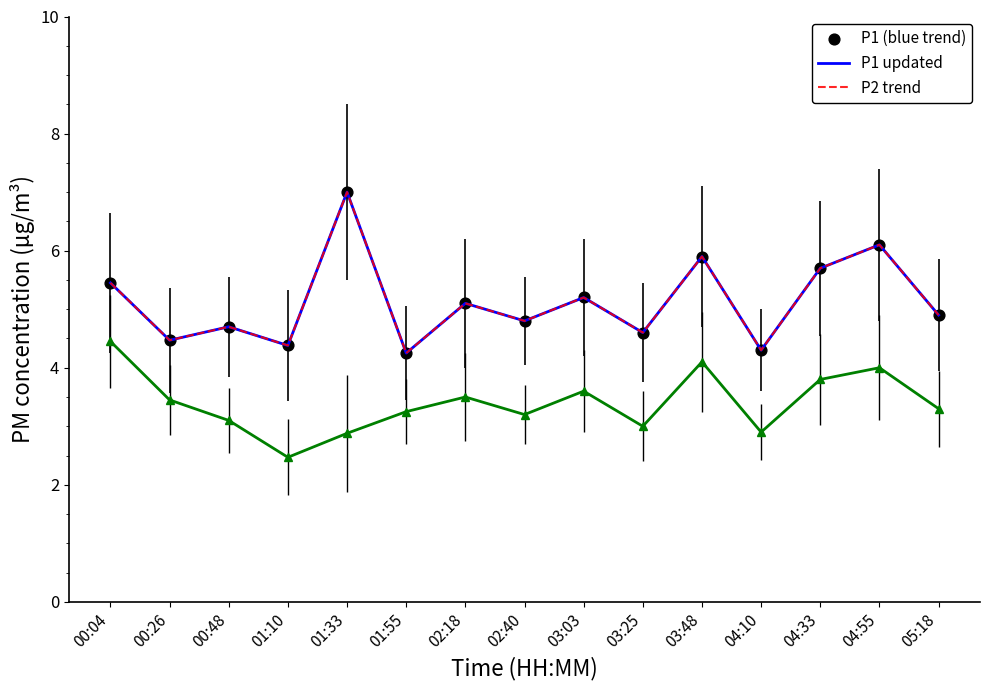

What is the total value across all series at 04:33?

15.2